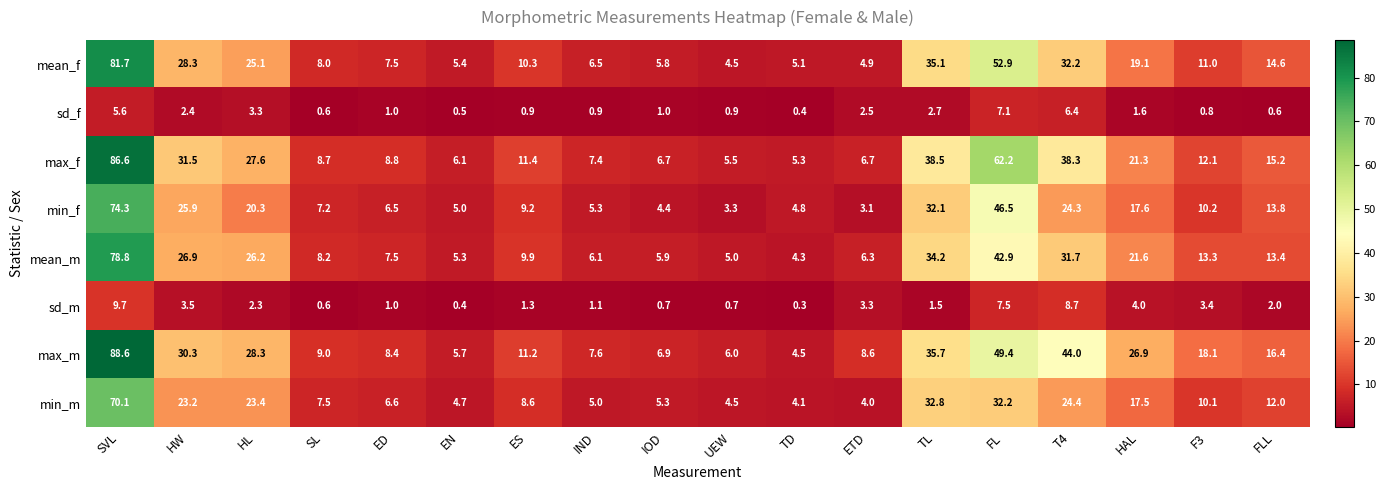

Rank the series by their maximum value, from highest to lowest.

max_m, max_f, mean_f, mean_m, min_f, min_m, sd_m, sd_f